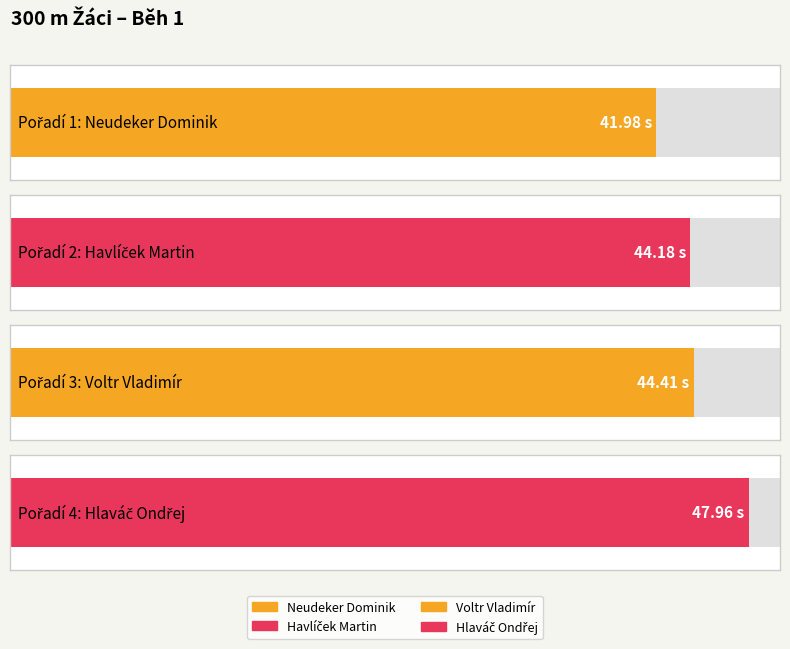

Read the value at Neudeker Dominik.

42.0